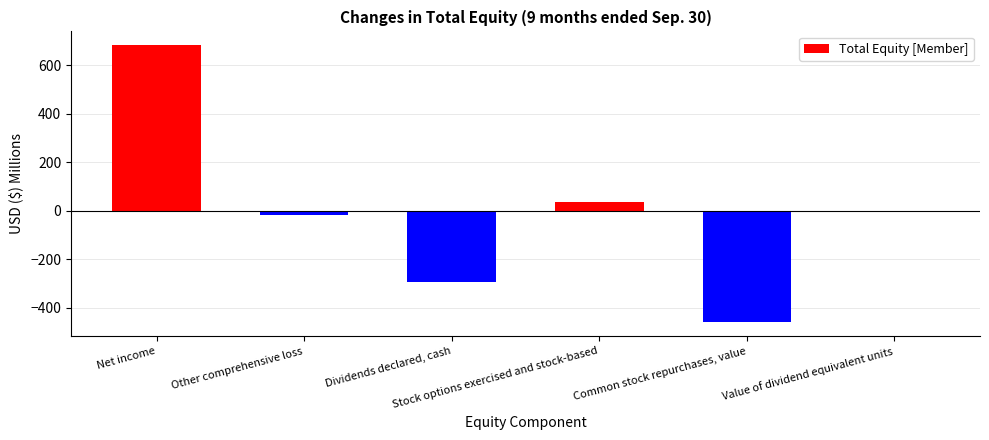

How many distinct data groups are displayed?

1